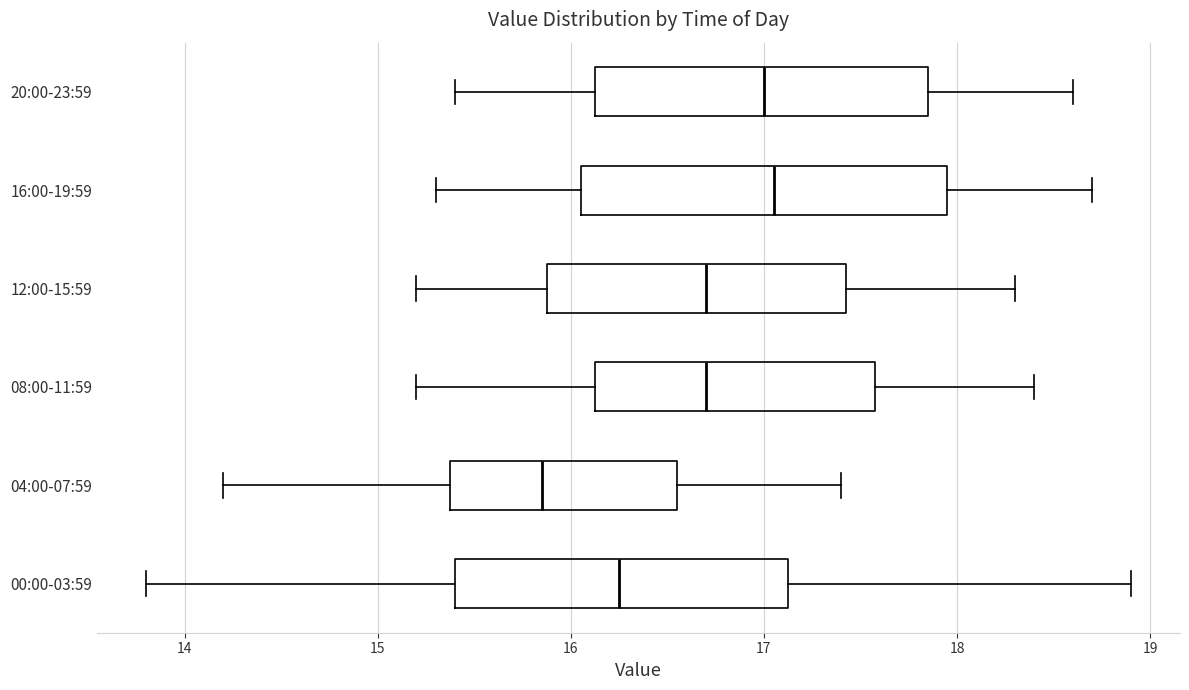

Comparing the boxes themselves (not the whiskers), which one is the widest?

16:00-19:59